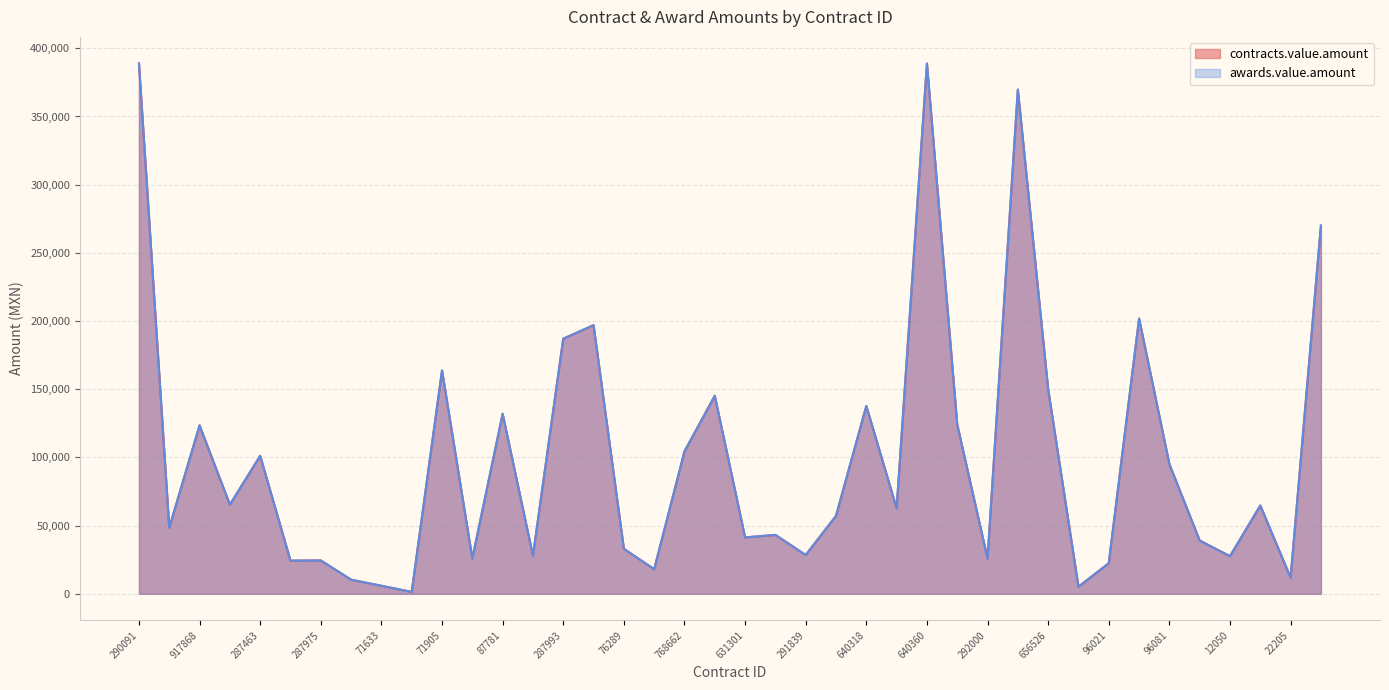

At which label does awards.value.amount reach its minimum?

71640